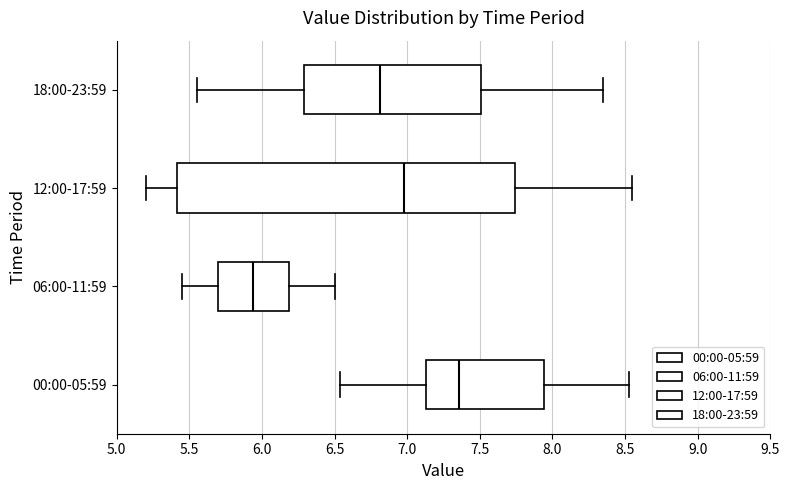

Which box has the furthest to the left median line?

06:00-11:59